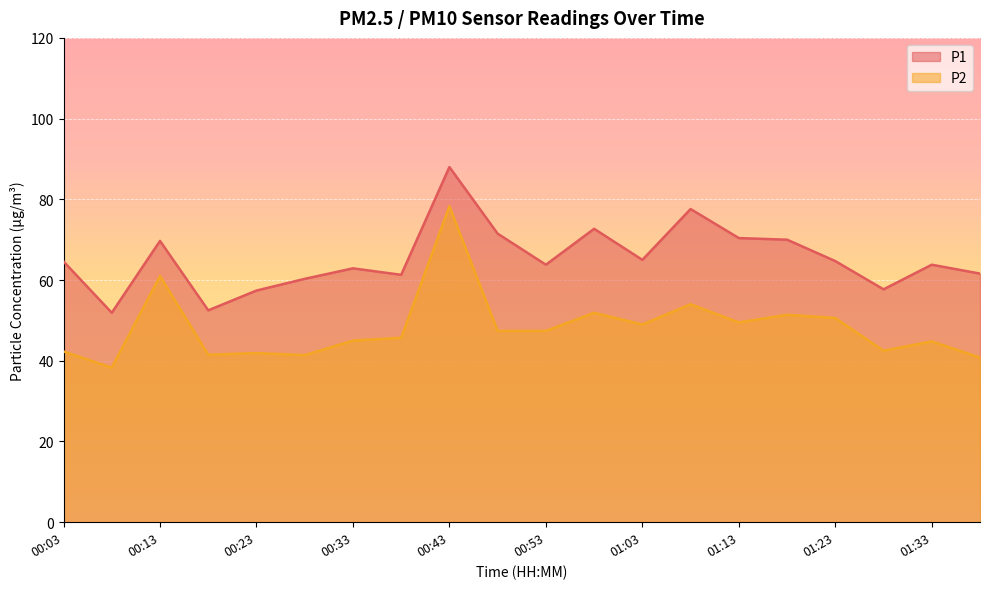

True or false: P1 and P2 cross at least once.

False